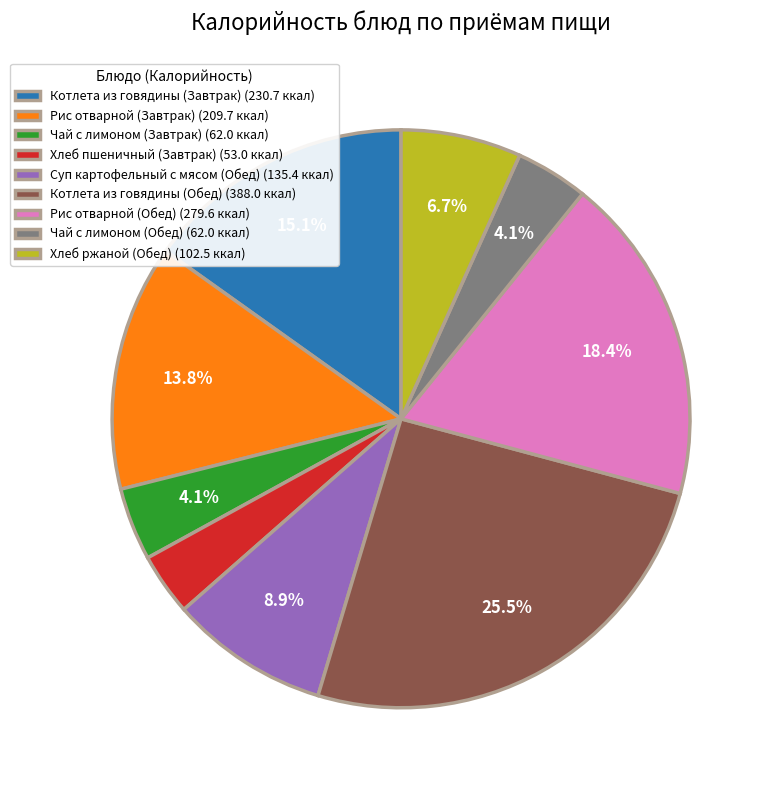

Count the number of slices in the pie.

9